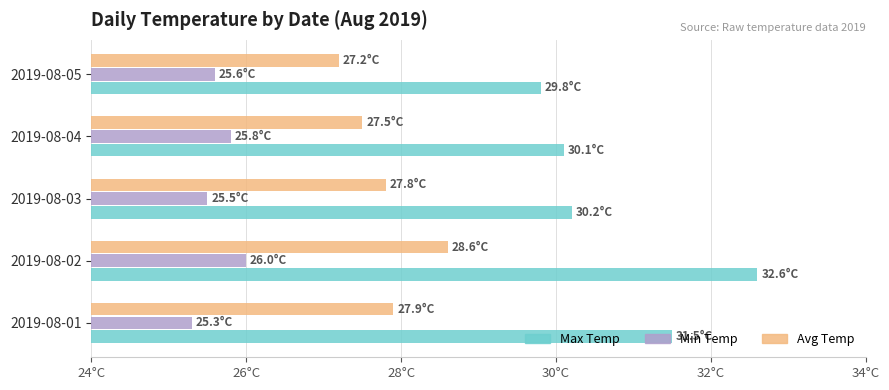

What are all the series names shown in the legend?

Max Temp, Min Temp, Avg Temp